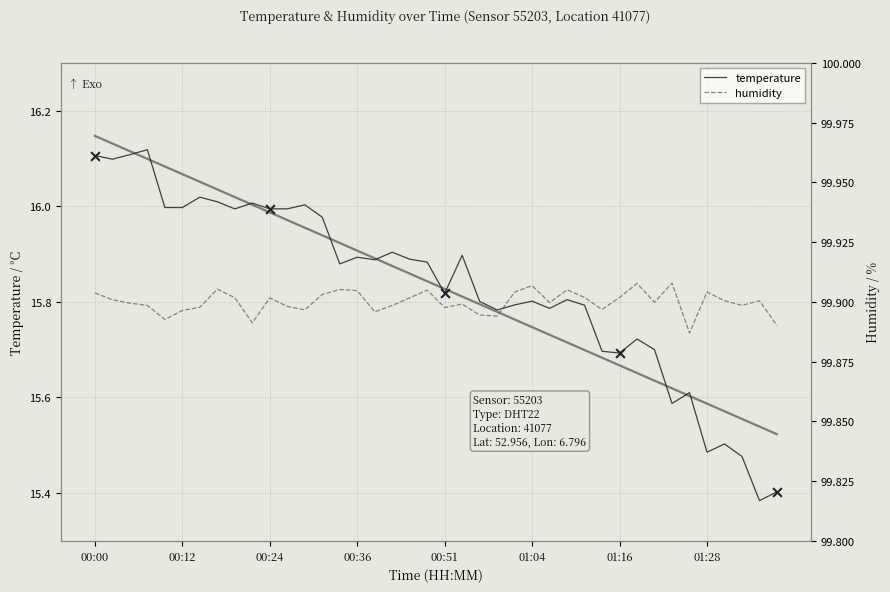

Is the value of temperature trend at 26 greater than the value of humidity at 36?

No